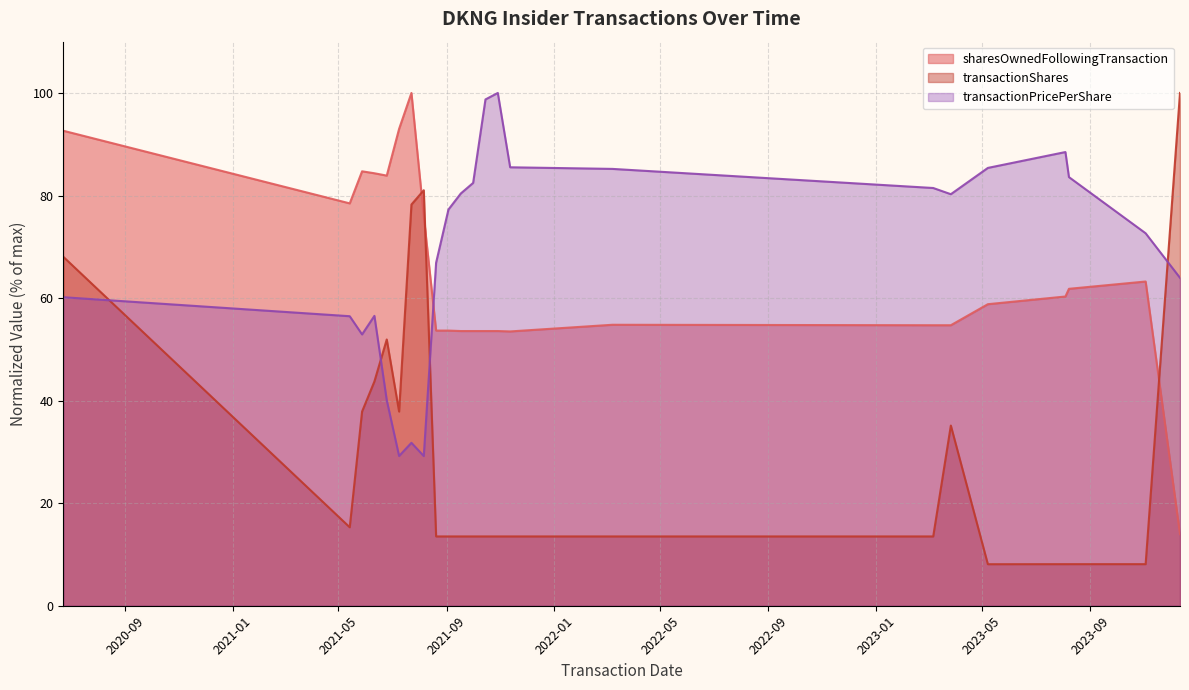

What is the label of the 17th point from the left?

2023-03-07